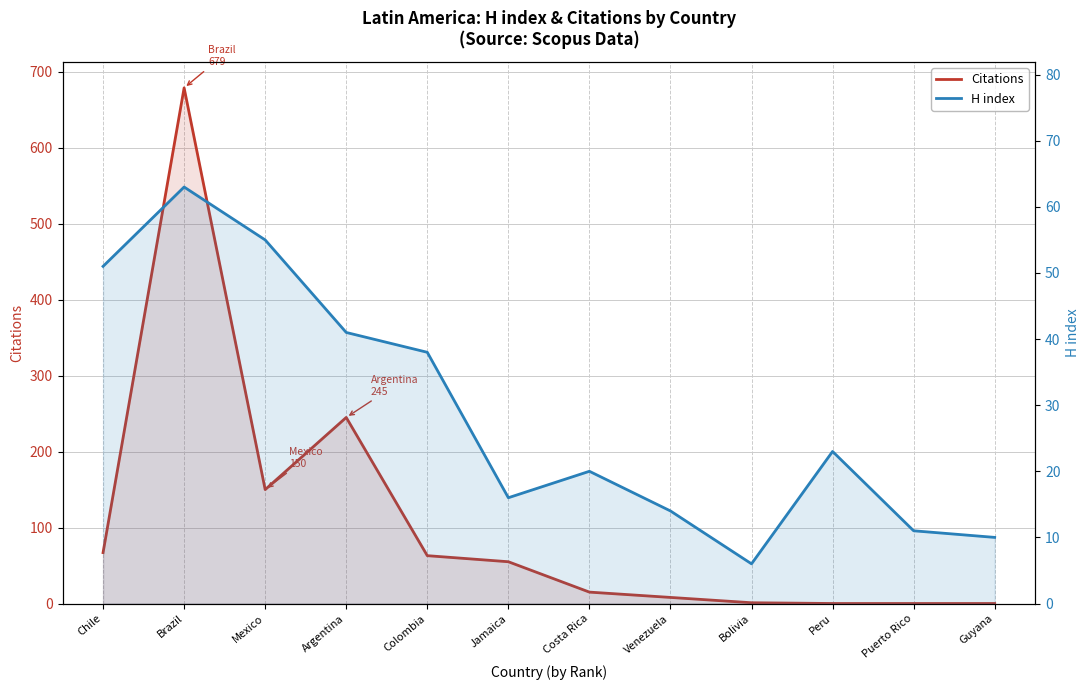

At Mexico, list the series in order from largest to smallest.

Citations, H index